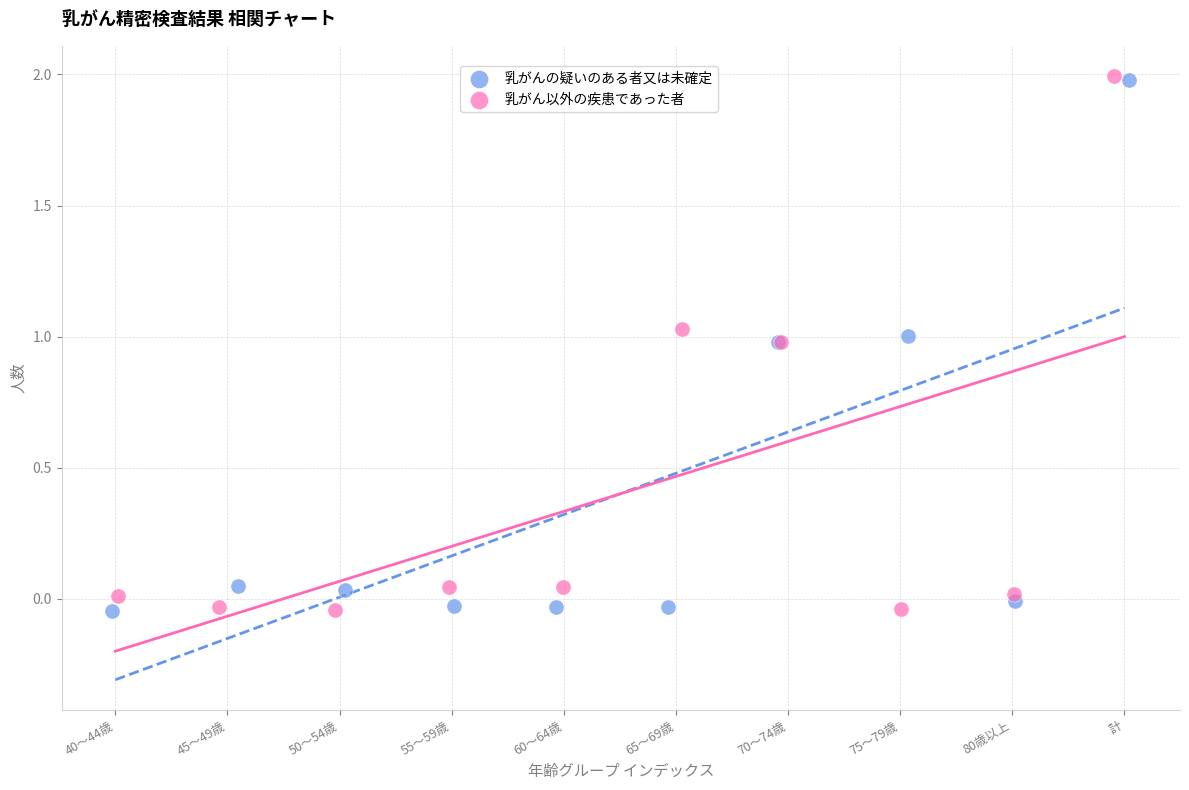

What are all the series names shown in the legend?

乳がんの疑いのある者又は未確定, 乳がん以外の疾患であった者